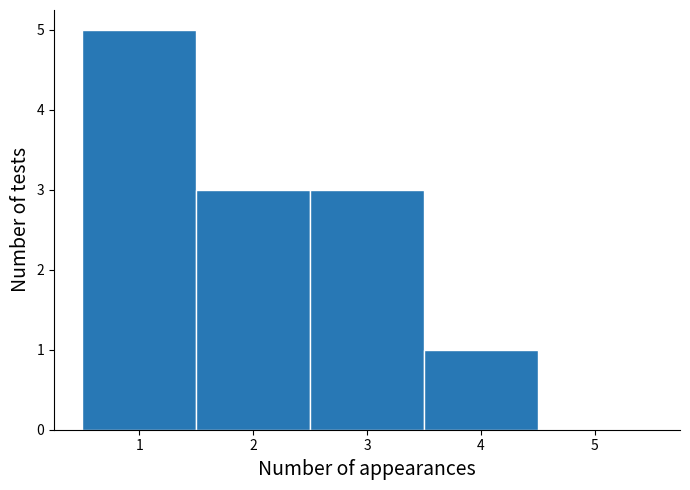

Which range on the x-axis has the tallest bar?

0.5 to 1.5